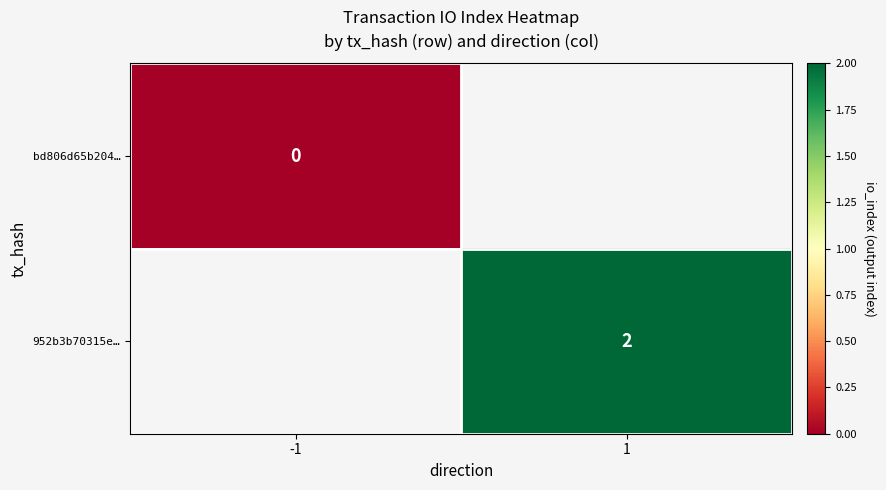

True or false: 952b3b70315e… has a value of 4 at 1.

False